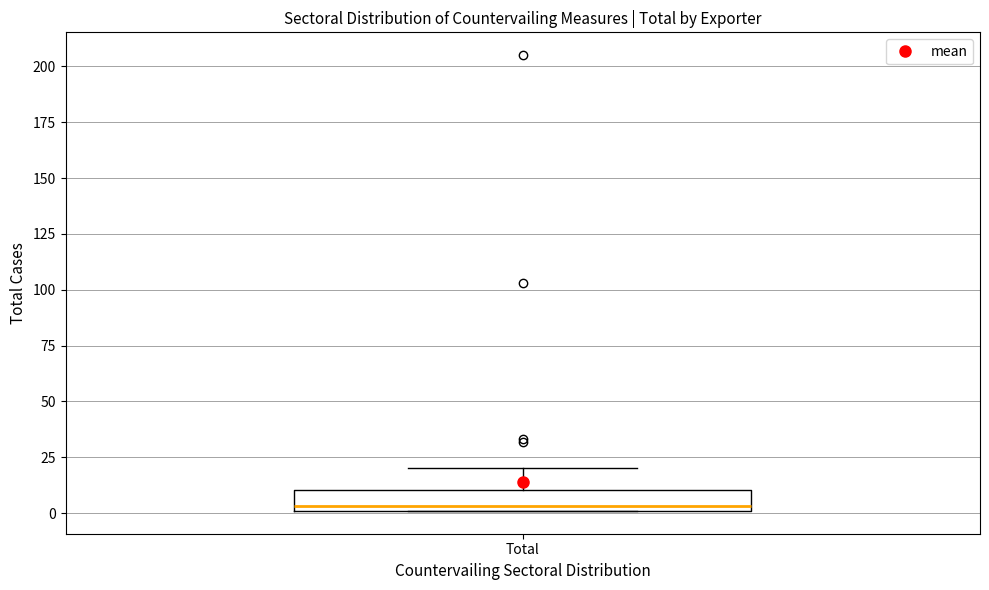

Transcribe this box plot: give where the median line is, the range the box spans, and where the two whiskers end, as read against the y-axis. The values are not printed on the chart, so give them approximately, as read against the axis.

median 5, box 0 to 10, whiskers 0 to 20